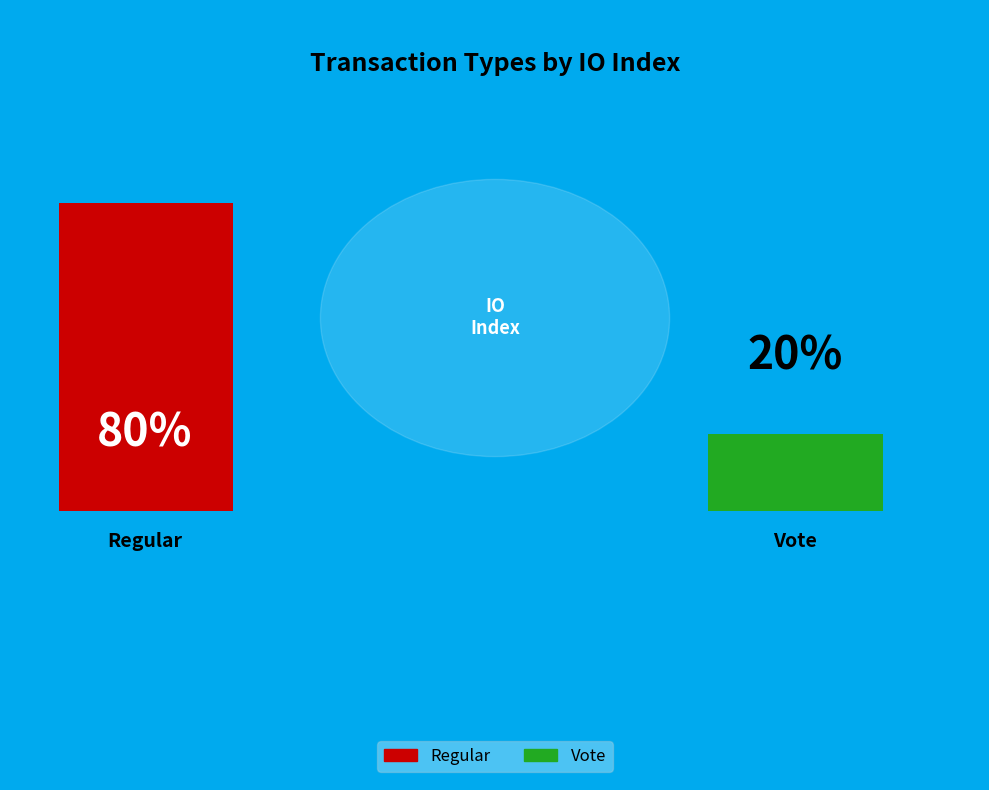

Count the number of slices in the pie.

2